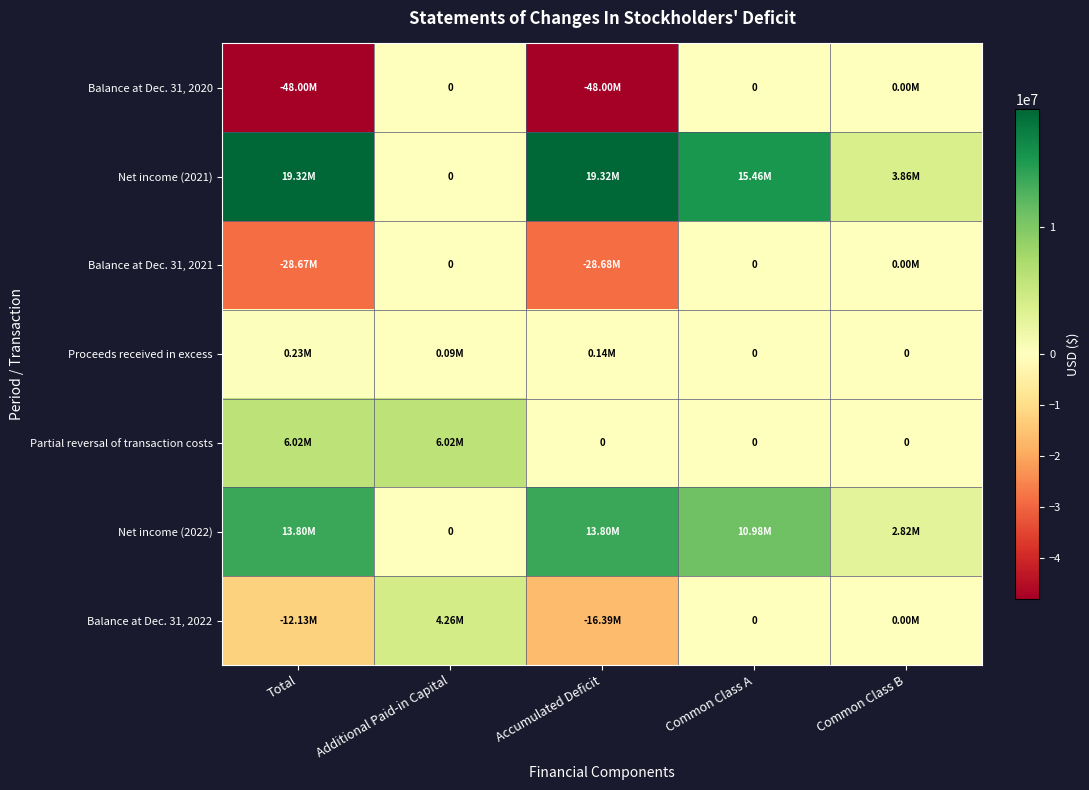

At which category is the sum across all series the highest?

Common Class A